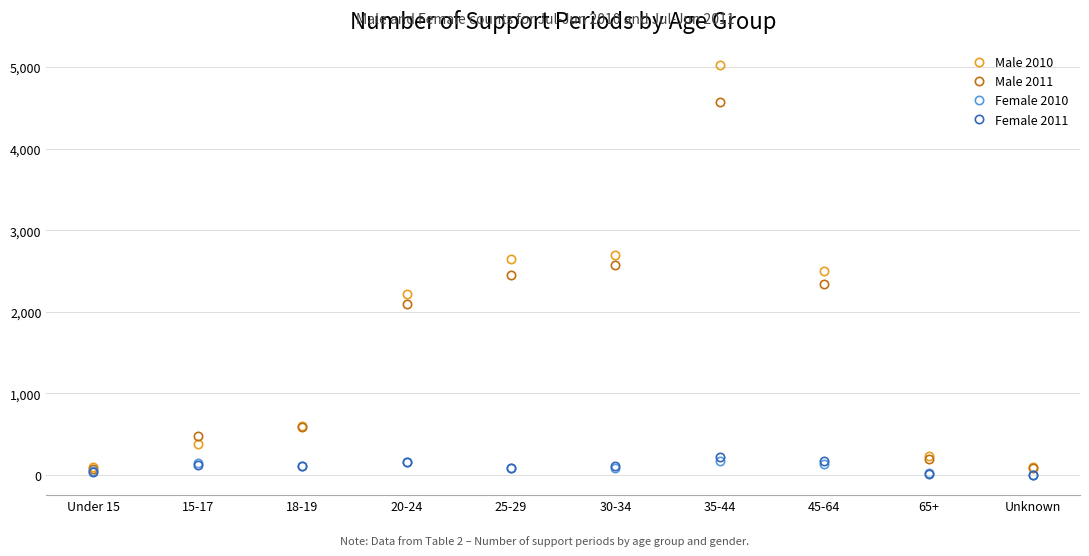

What is the value of the Female 2011 point at the 9th from the left?

19